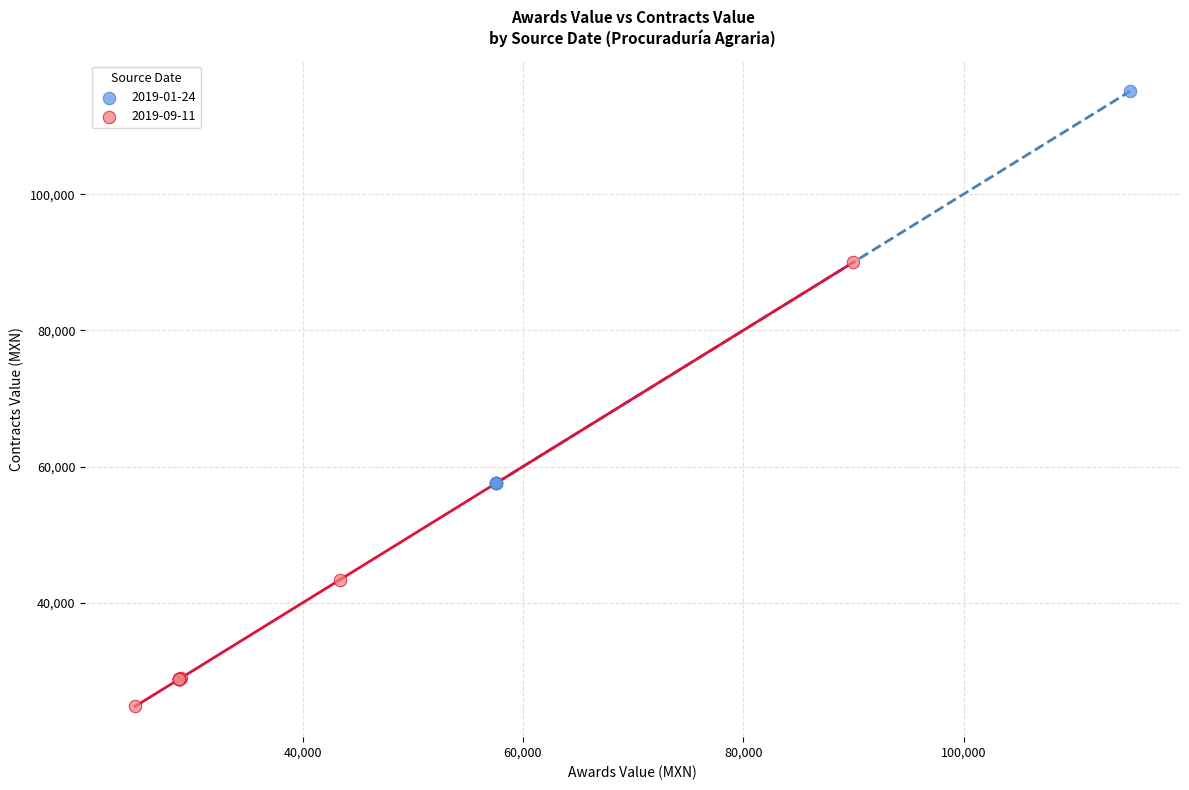

Which series has the largest Y range (max minus min)?

2019-09-11